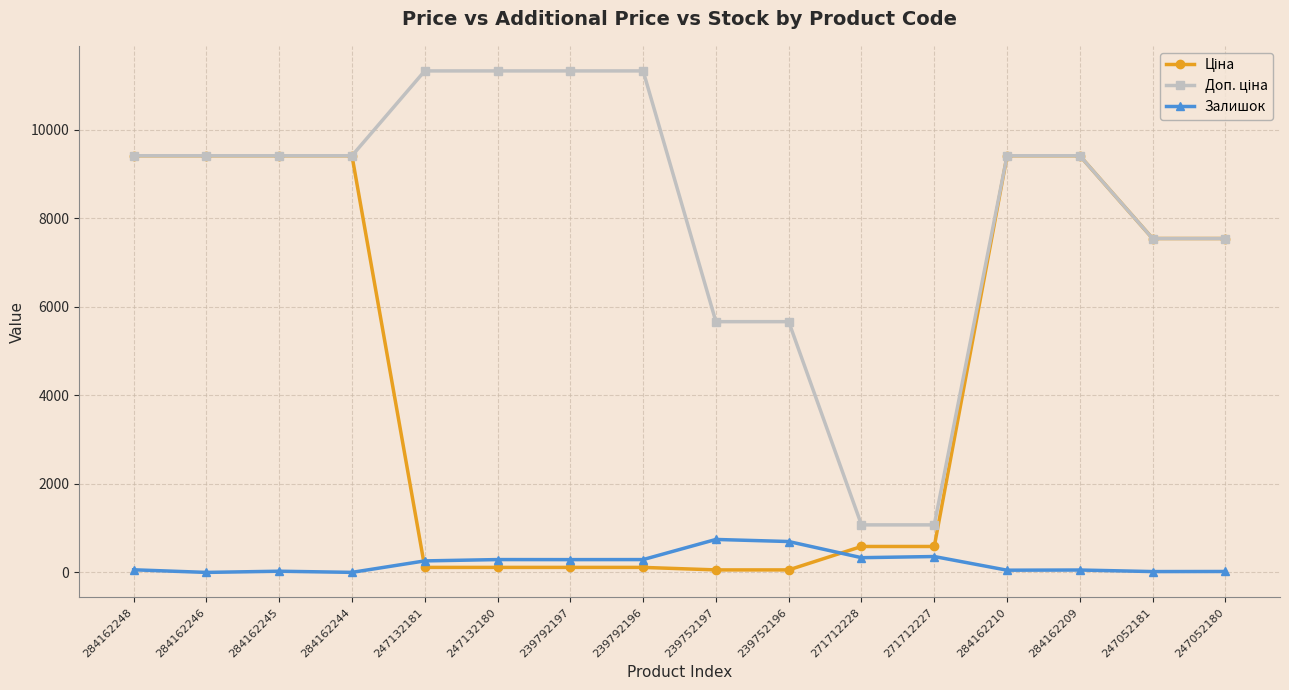

How many lines are shown in the chart?

3